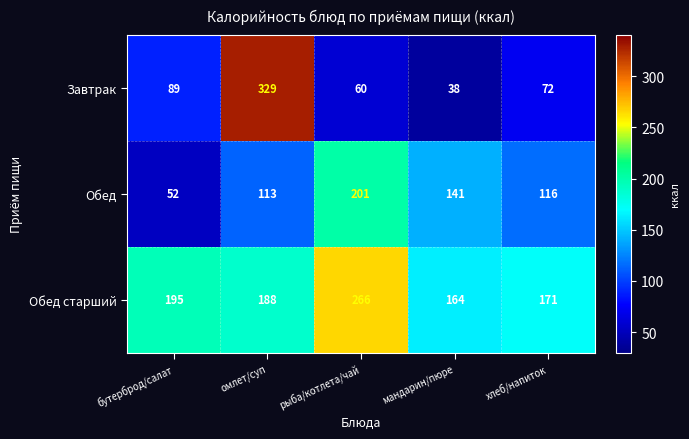

What is the difference between the highest and lowest values at мандарин/пюре?

126